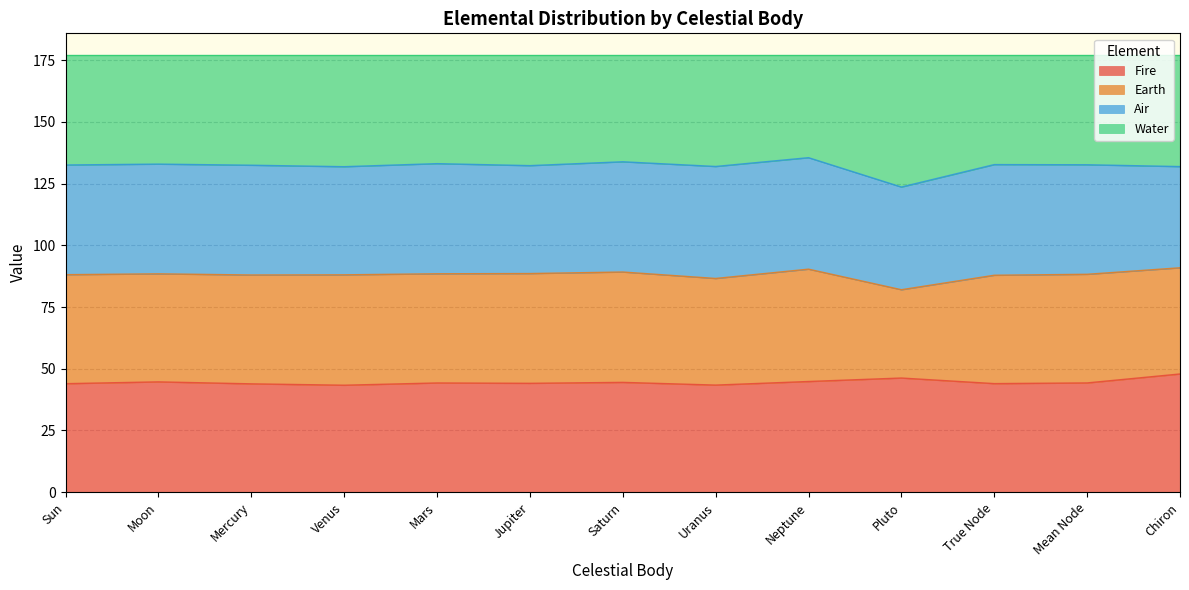

In Fire, how many points are higher than both neighbors (excluding endpoints)?

4